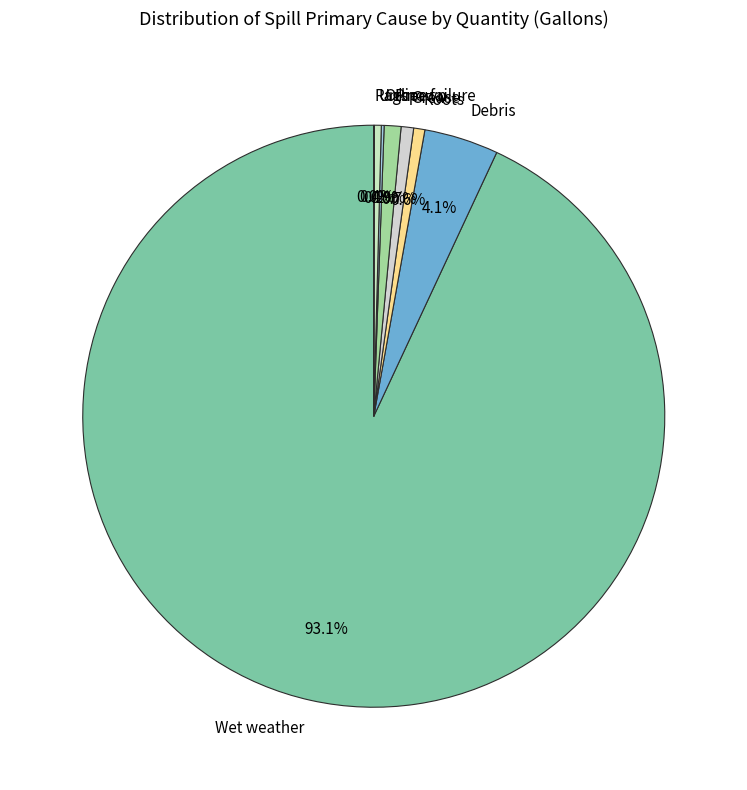

What is the ratio of the value at Grease to the value at Pipe failure?

0.7